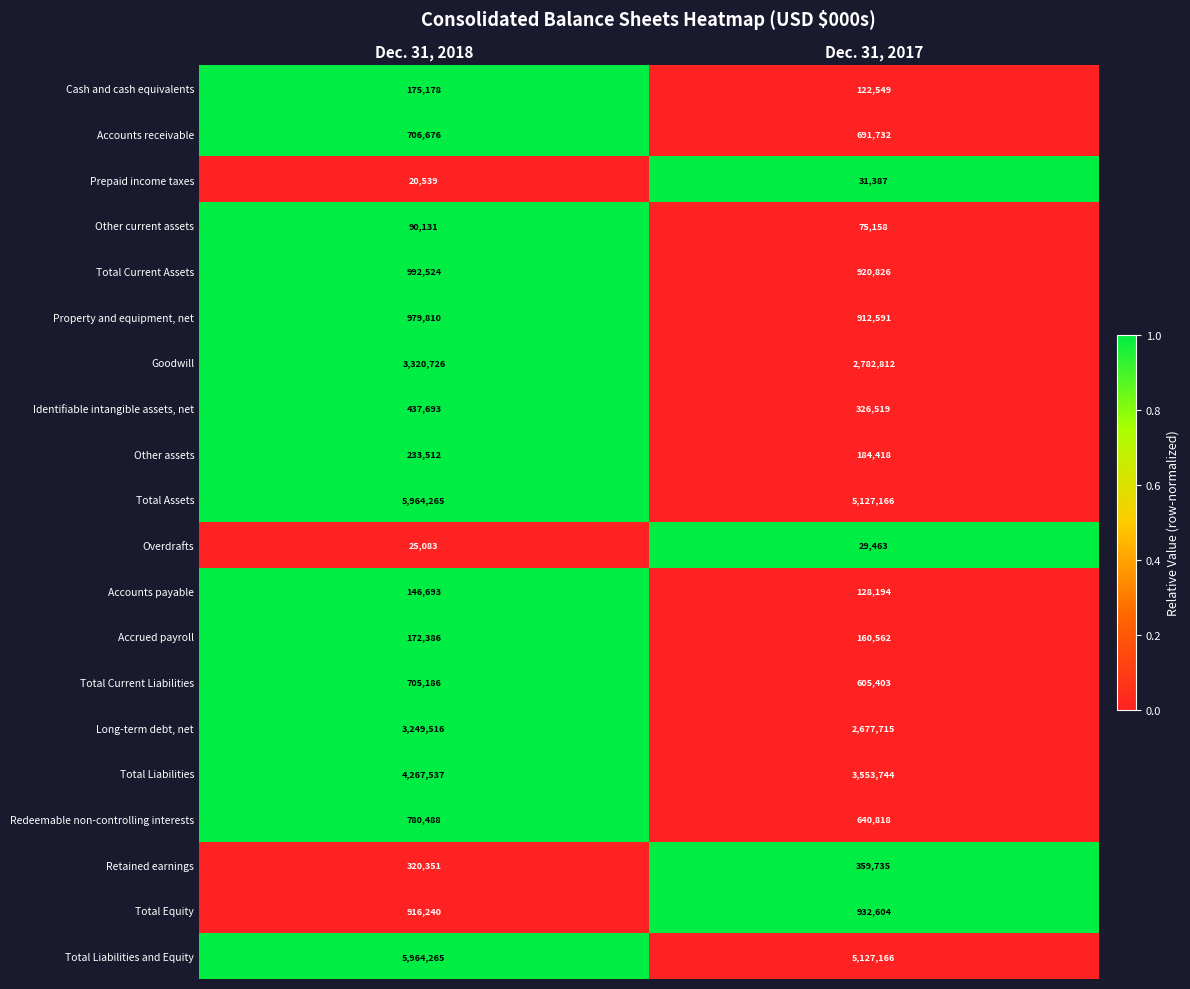

The Identifiable intangible assets, net series shows 222470 at Dec. 31, 2017. True or false?

False